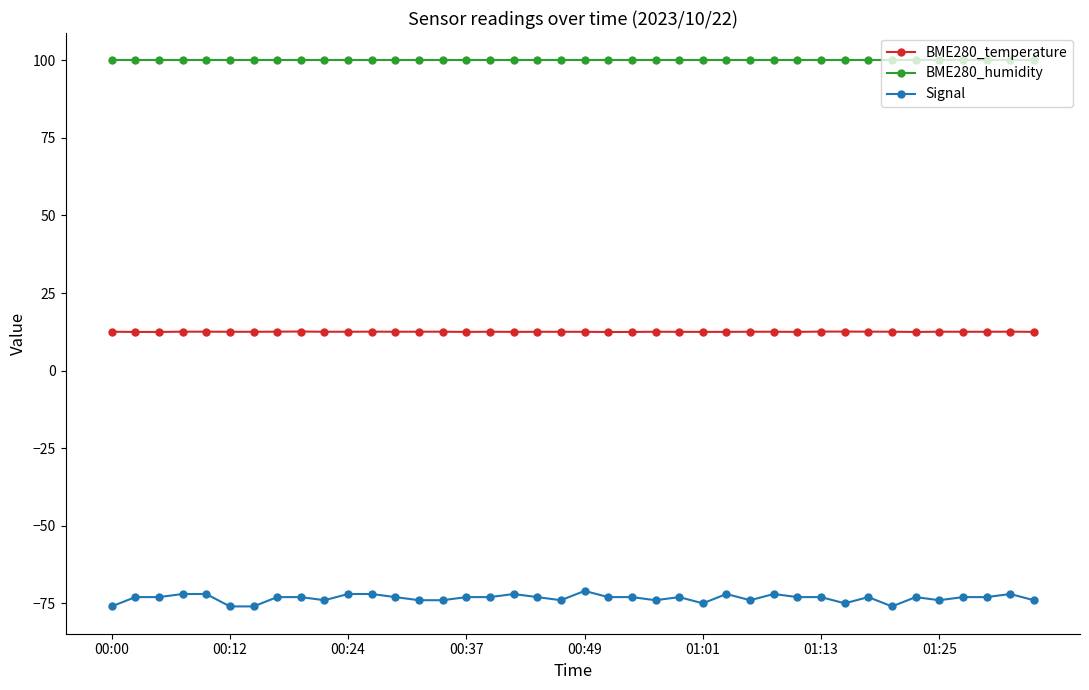

At how many categories does at least one series exceed 61?

40